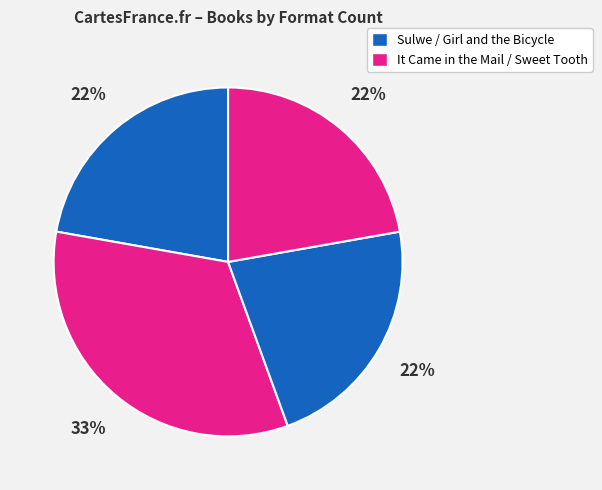

How many segments does this pie chart have?

4